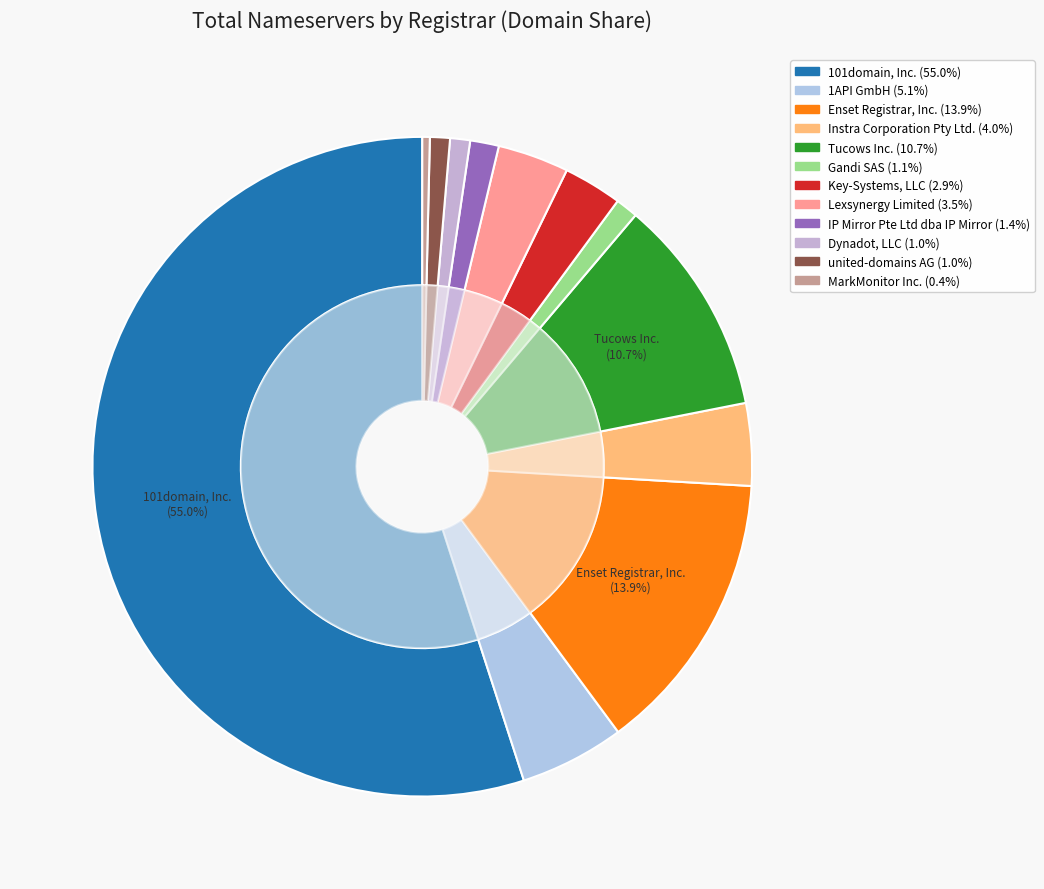

Which slice is the largest?

101domain, Inc.